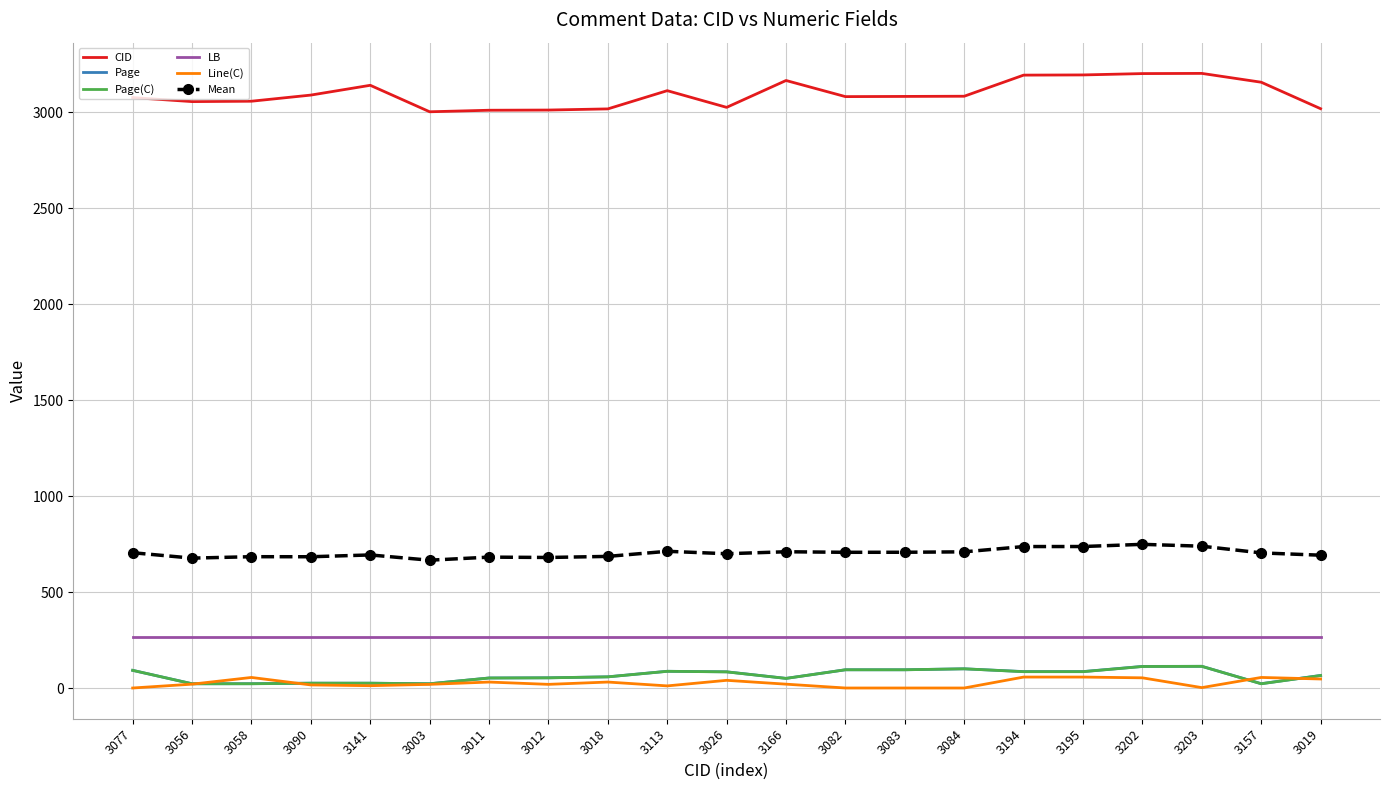

True or false: Mean and Page intersect in this chart.

False